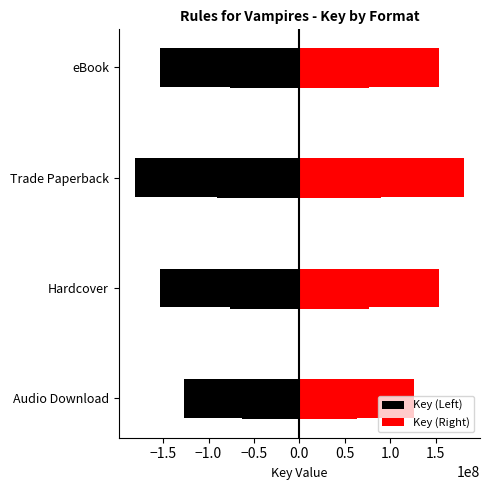

Reading left to right, extract all data points from this chart.

Key (Left): -126550870.6	-153668914.3	-180786958.0	-153668914.3
Key (Right): 126550870.6	153668914.3	180786958.0	153668914.3